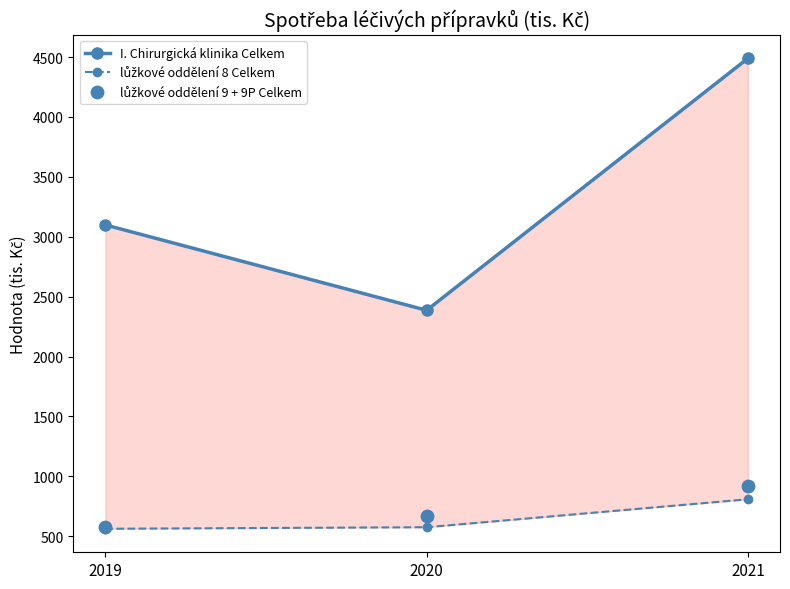

Which series reaches the minimum Y coordinate?

lůžkové oddělení 8 Celkem